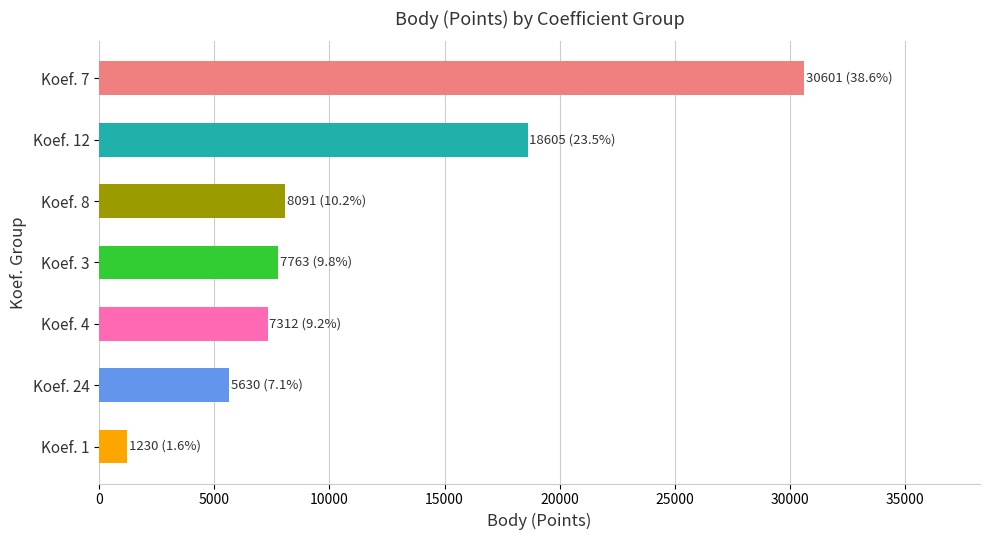

What is the average value?

11319